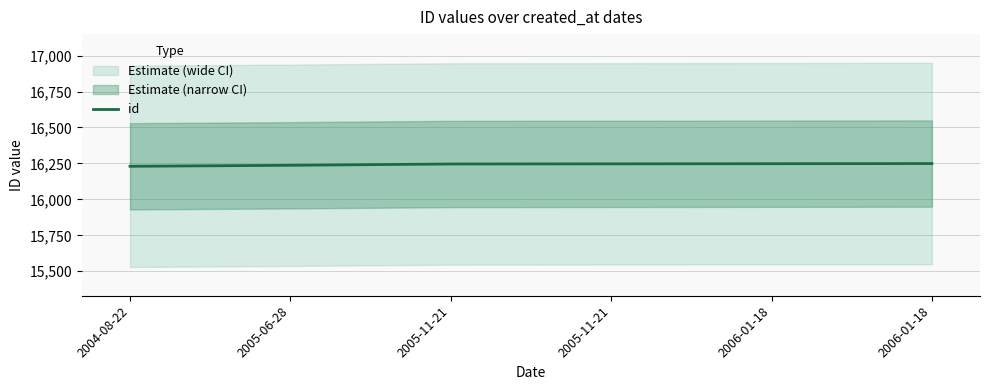

What is the value of the 1st point from the left?

16230